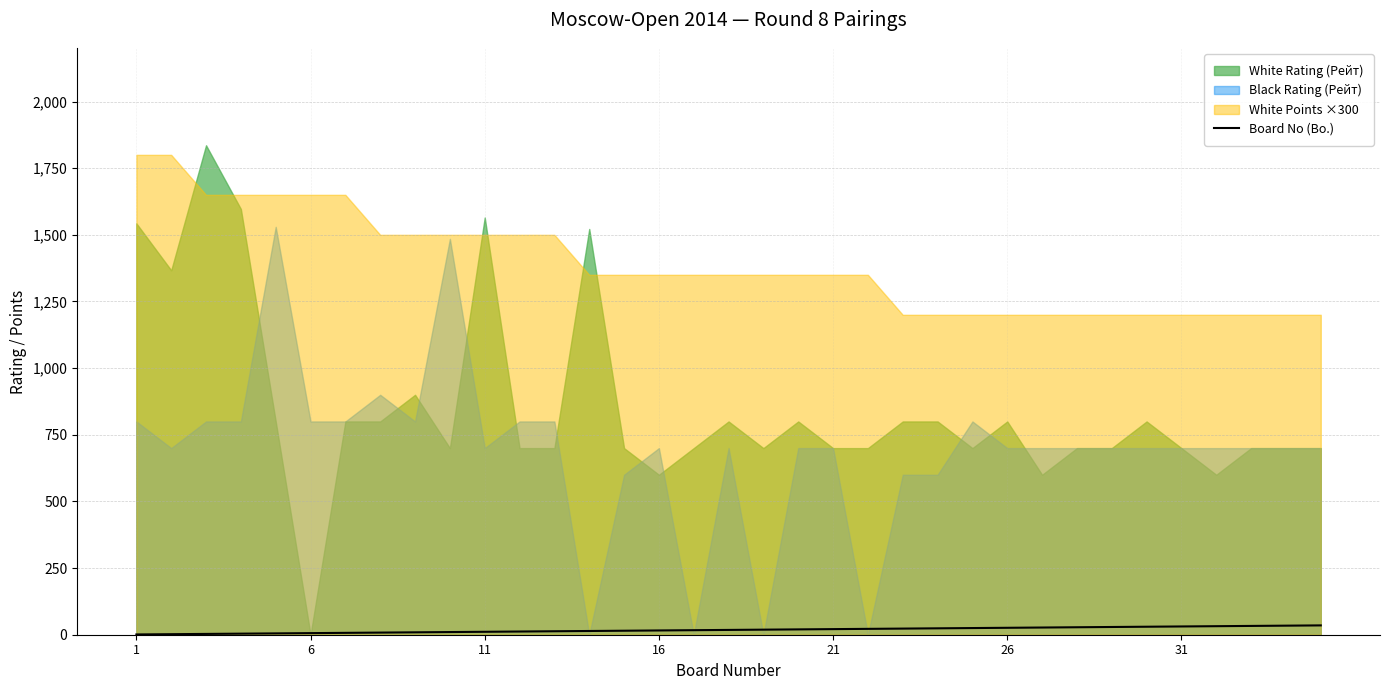

Which label corresponds to the smallest value in the chart?

1